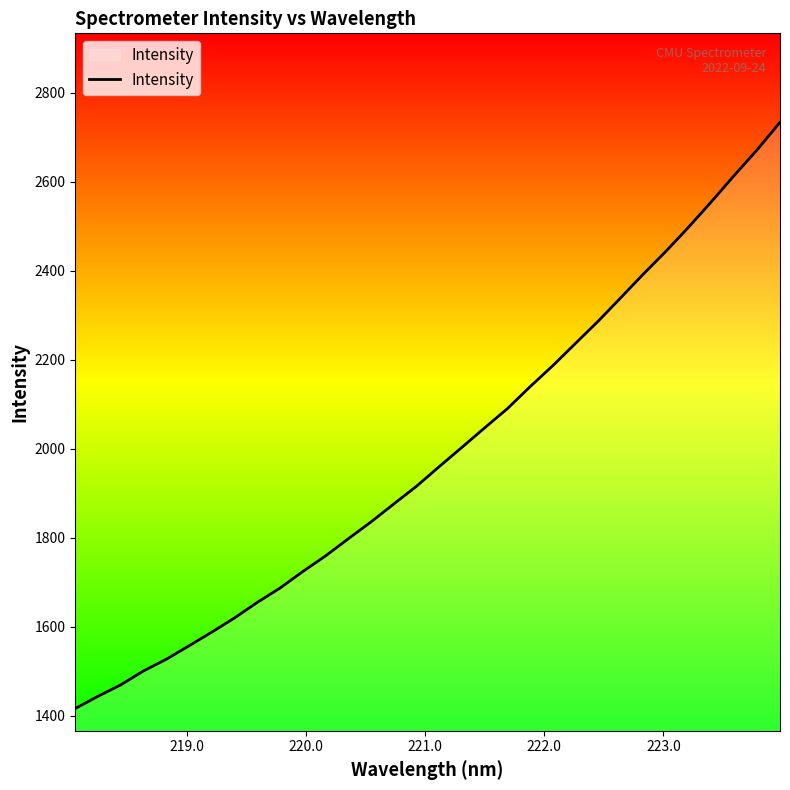

What is the minimum value shown in the chart?

1416.8